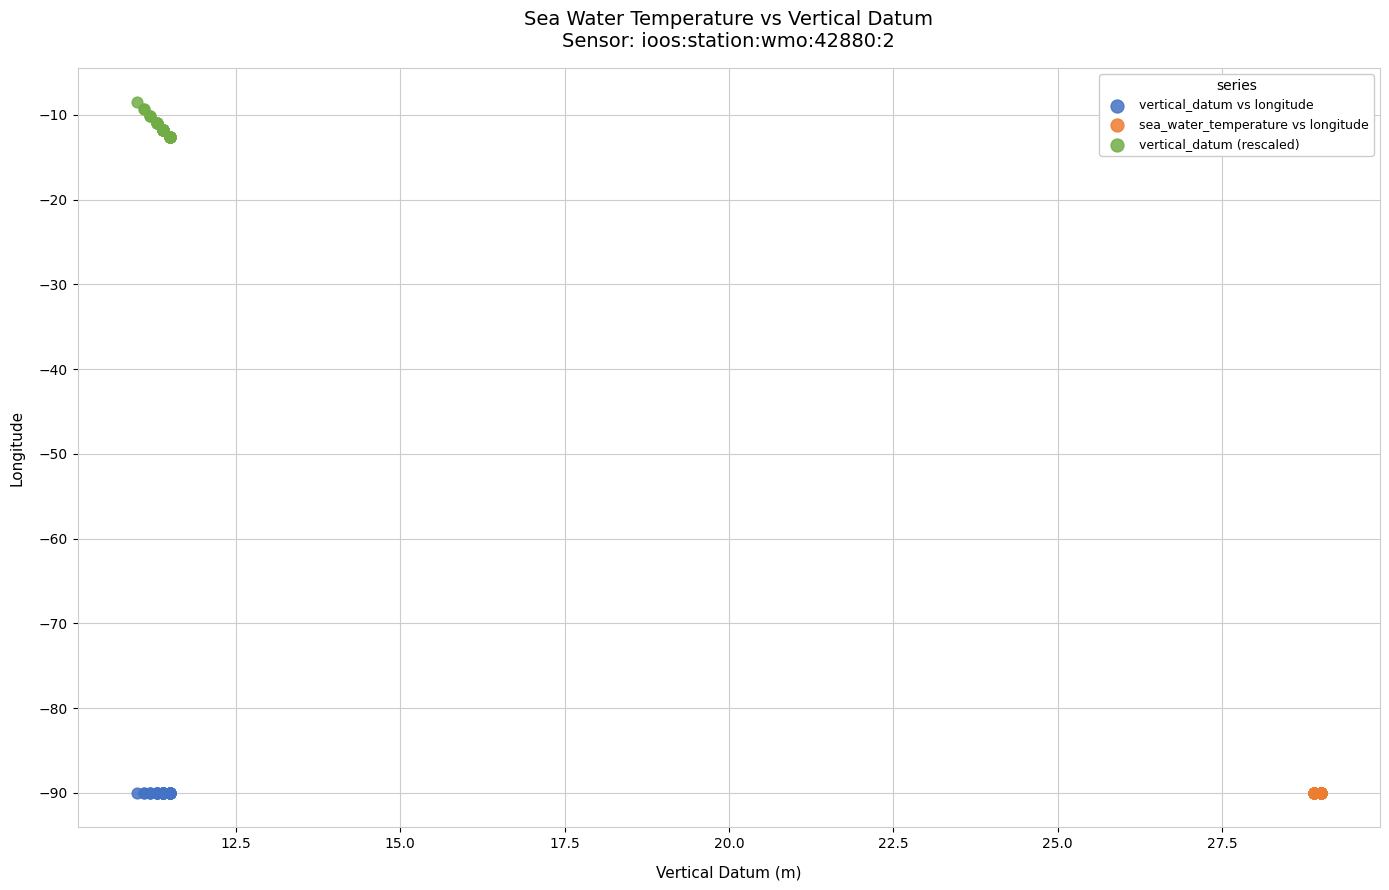

Which series reaches the maximum Y coordinate?

vertical_datum (rescaled)